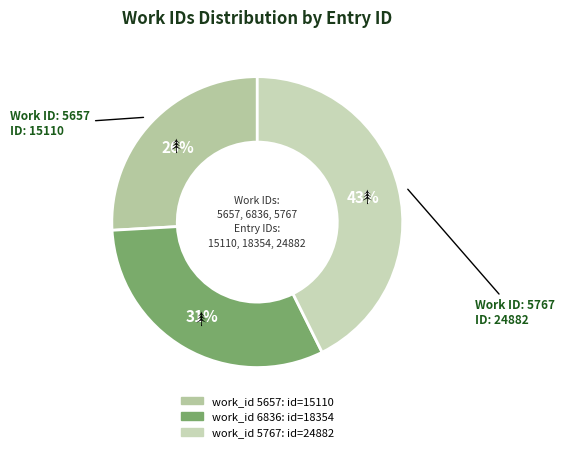

Count the number of slices in the pie.

3